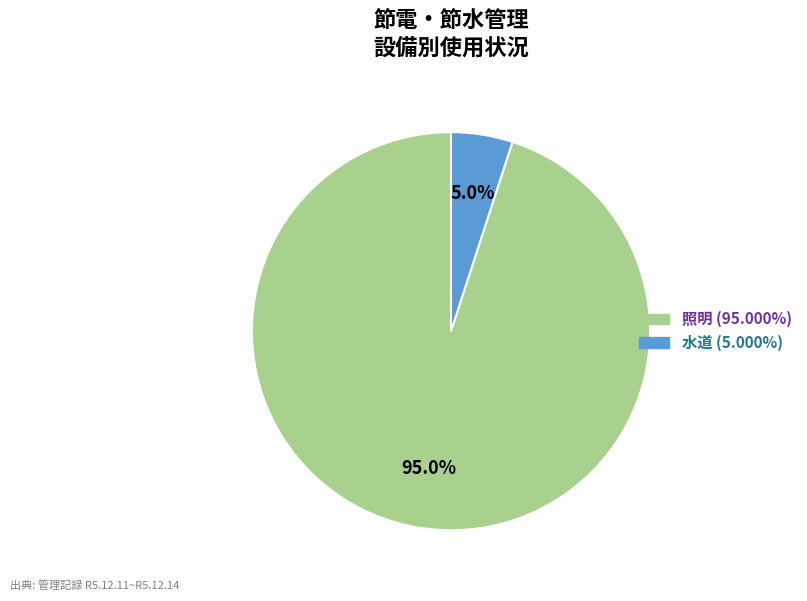

Is there any slice that represents more than half of the pie?

Yes